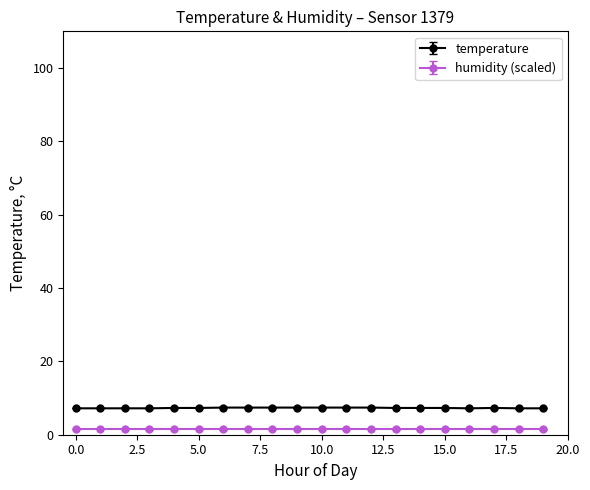

How many lines are shown in the chart?

2